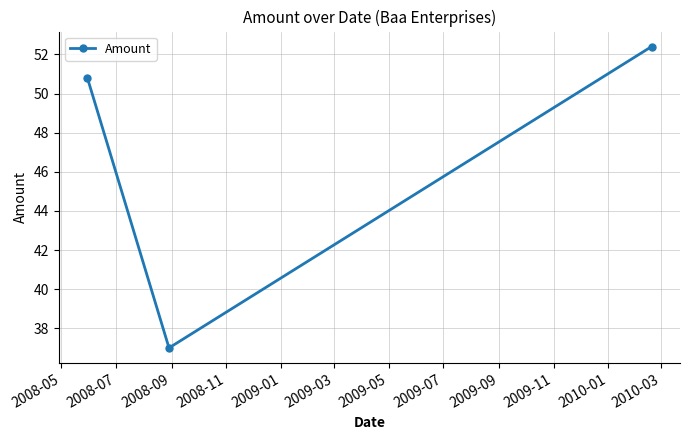

What is the maximum value shown in the chart?

52.4